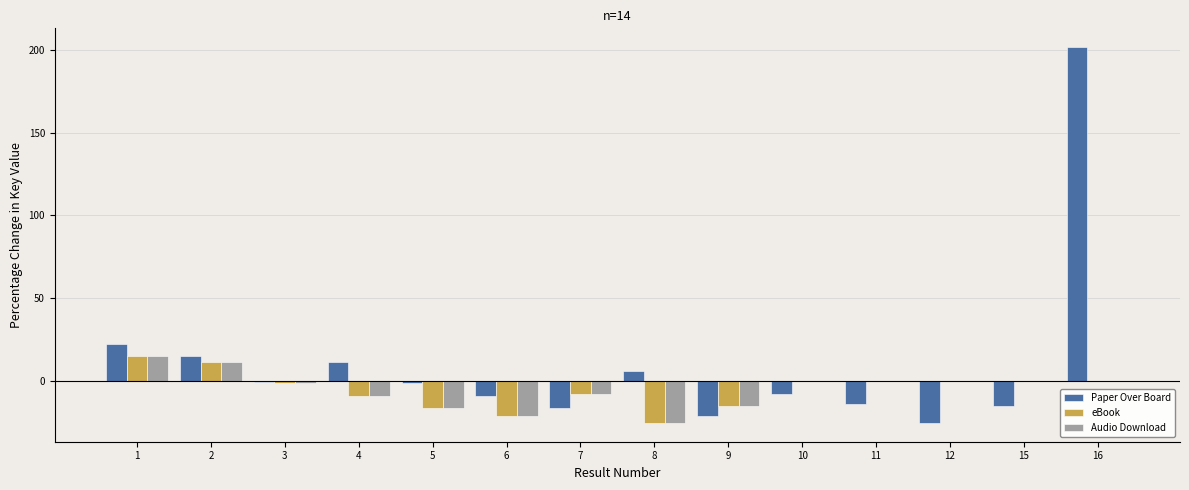

Between 1 and 12, which series saw the biggest shift?

Paper Over Board